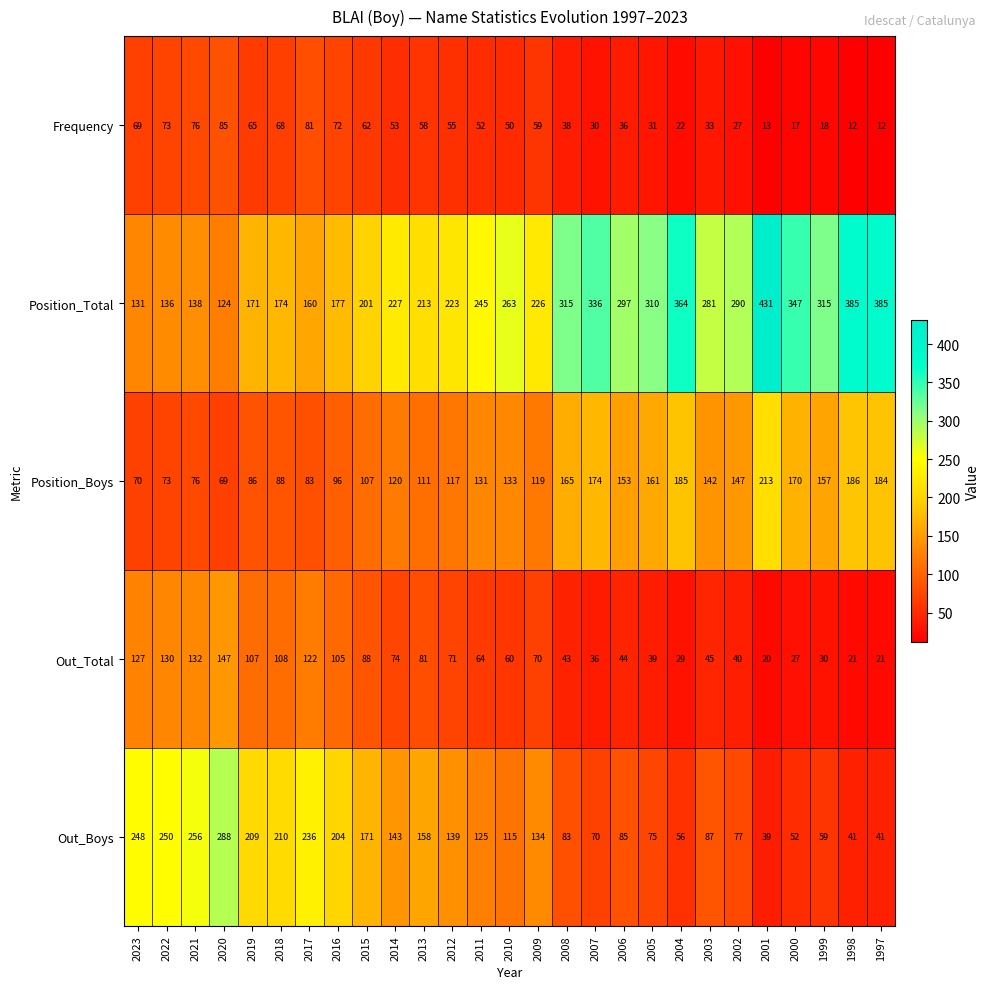

How many categories are shown in the chart?

27